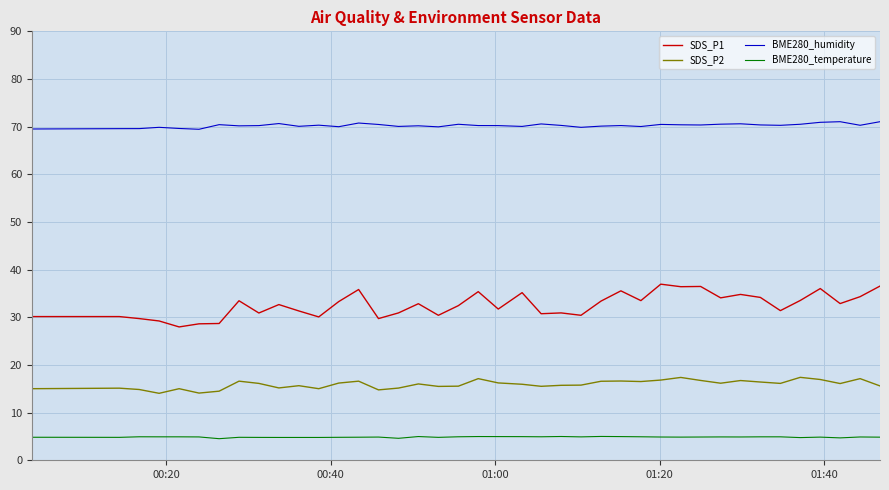

True or false: SDS_P1 and BME280_humidity cross at least once.

False